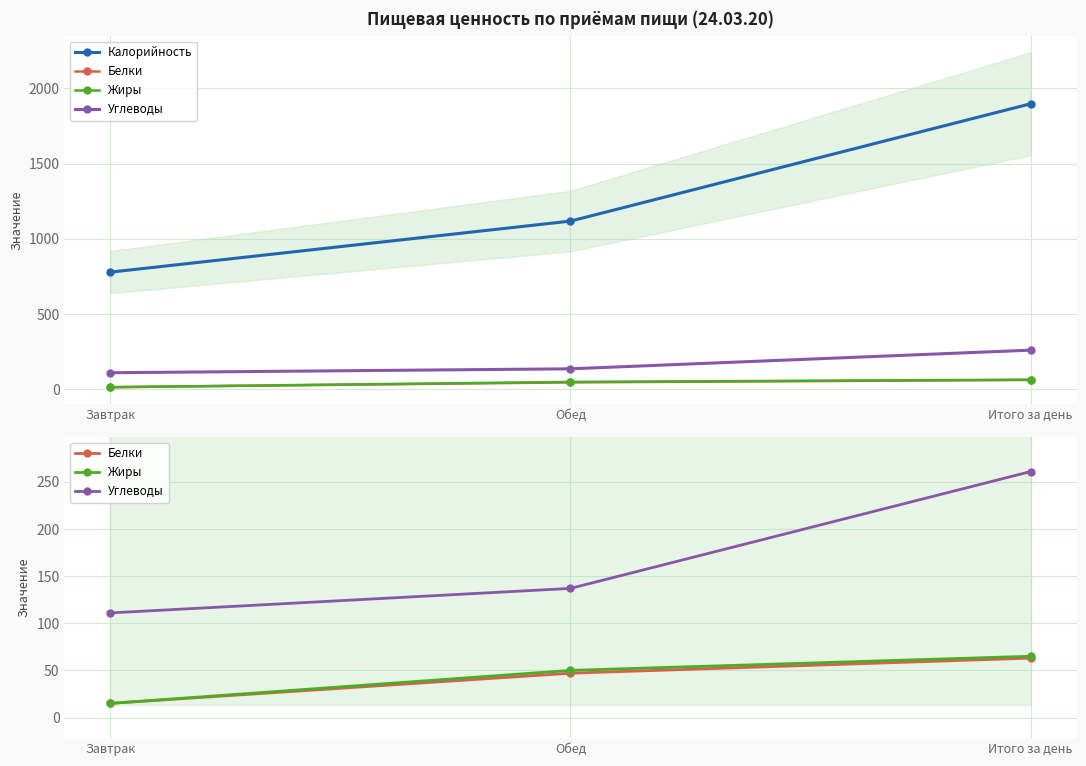

What is the highest value of the Жиры series?

65